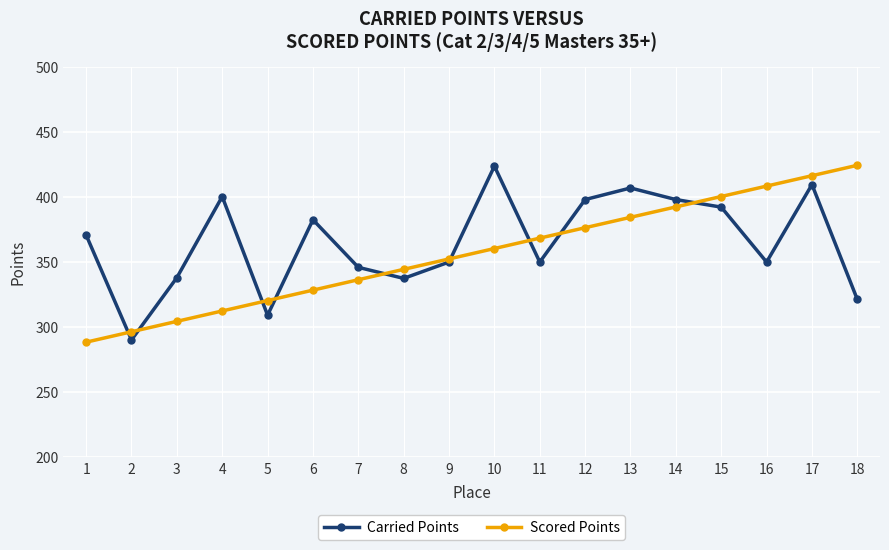

What is the sum of the Scored Points values at 9 and 14?

744.8